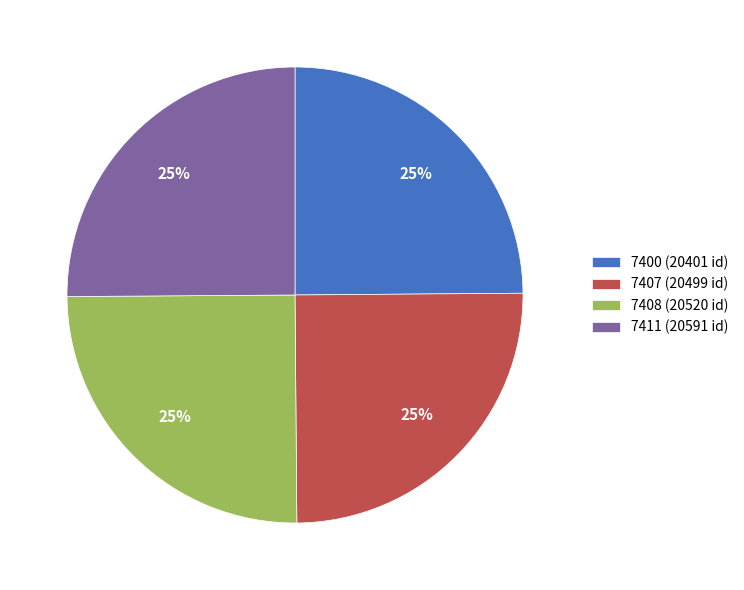

Approximately how many times larger is the value at 7400 compared to 7411?

1.0